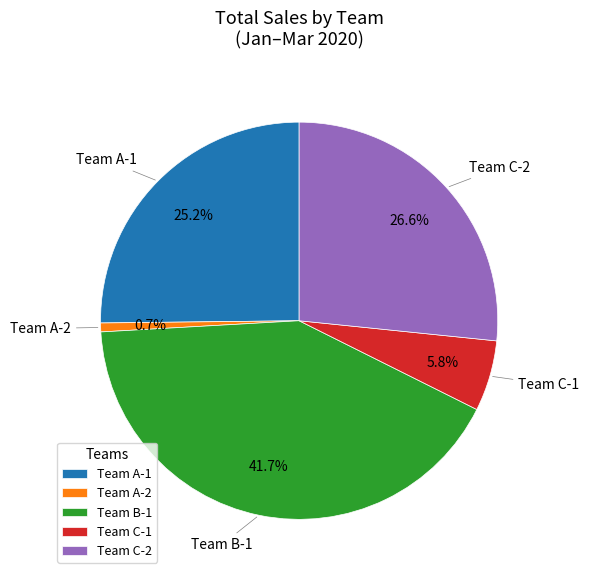

True or false: Team C-2 accounts for 27% of the total.

True